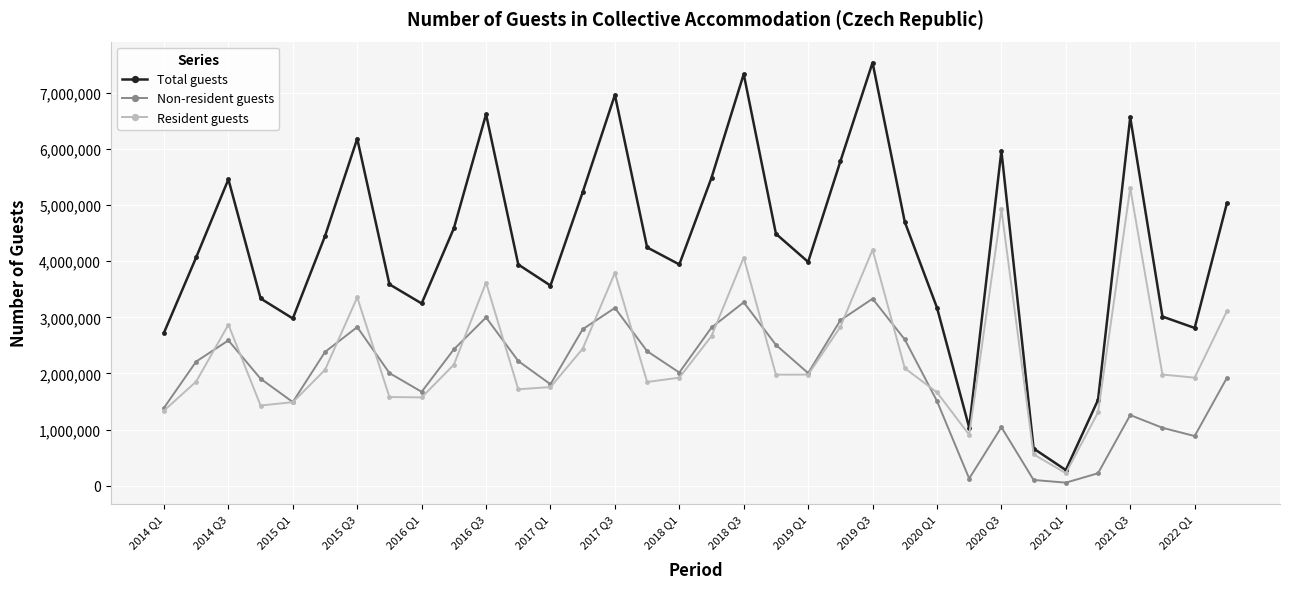

Which series has the largest range (max minus min)?

Total guests